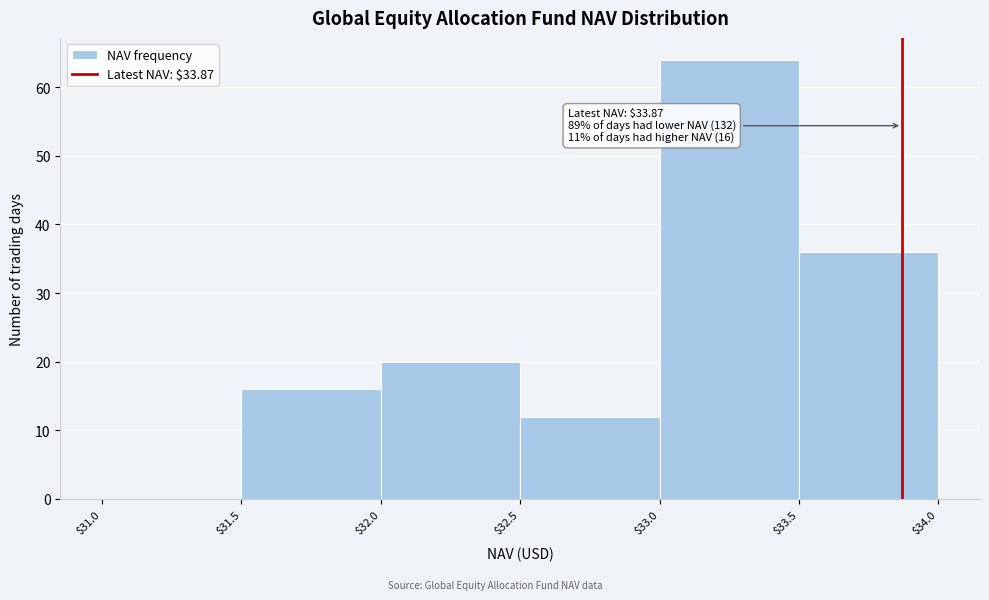

Over which range of the x-axis is the bar tallest?

$33.0 to $33.5